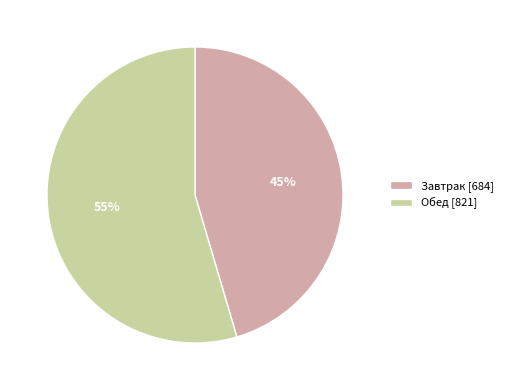

Is Обед the majority of the pie?

Yes